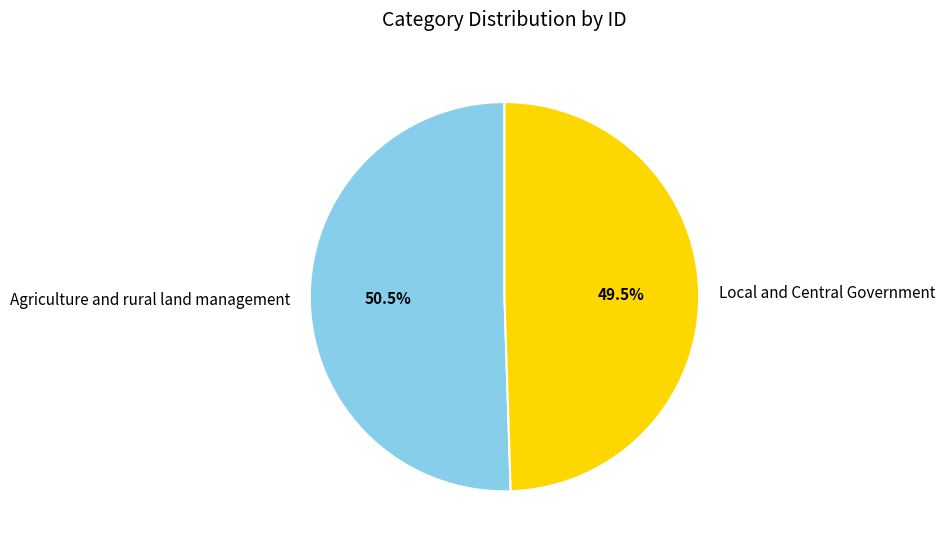

How many segments does this pie chart have?

2